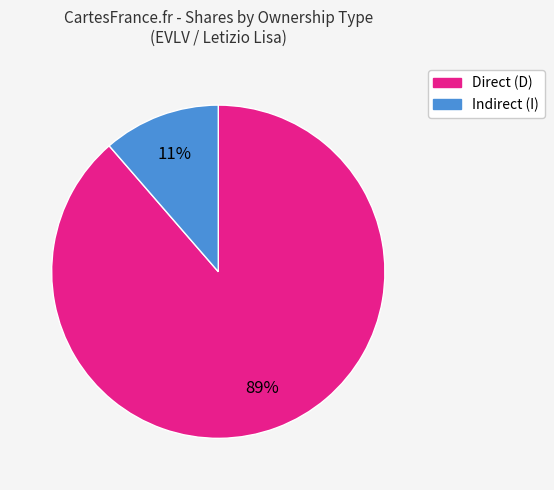

Count the number of slices in the pie.

2